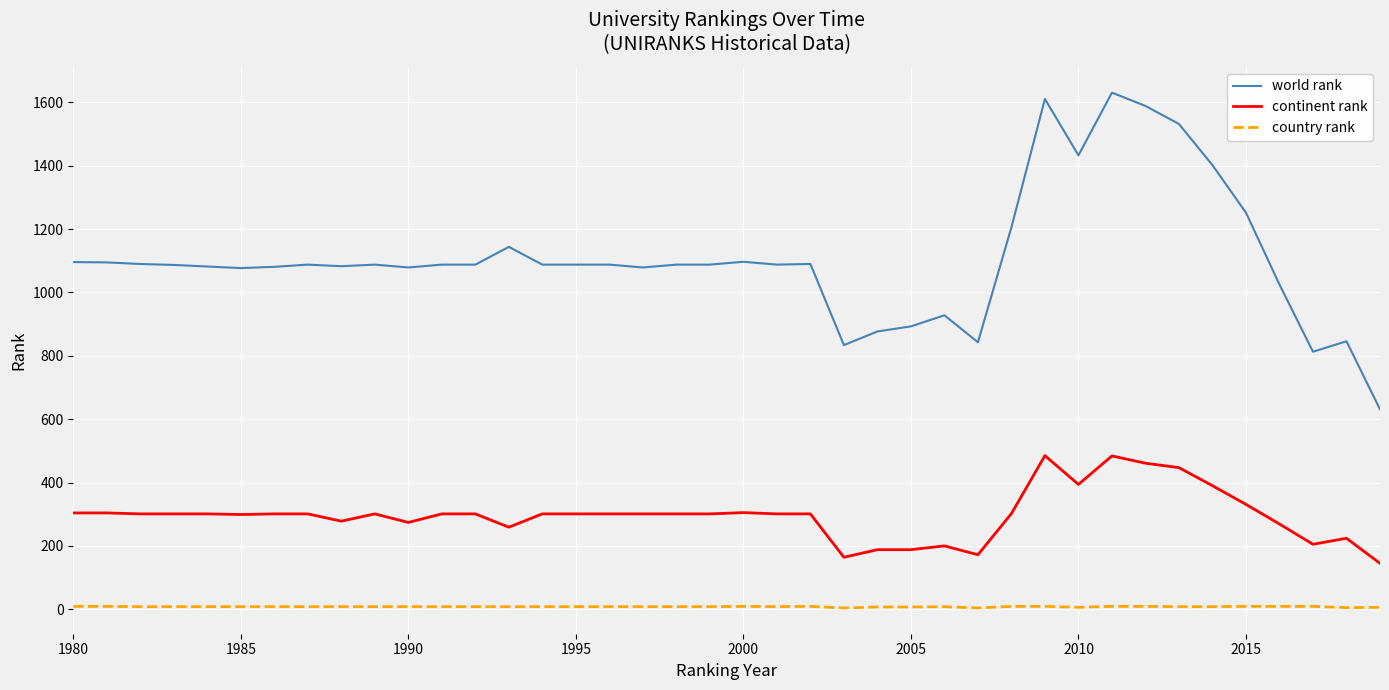

Rank the series by their maximum value, from lowest to highest.

country rank, continent rank, world rank